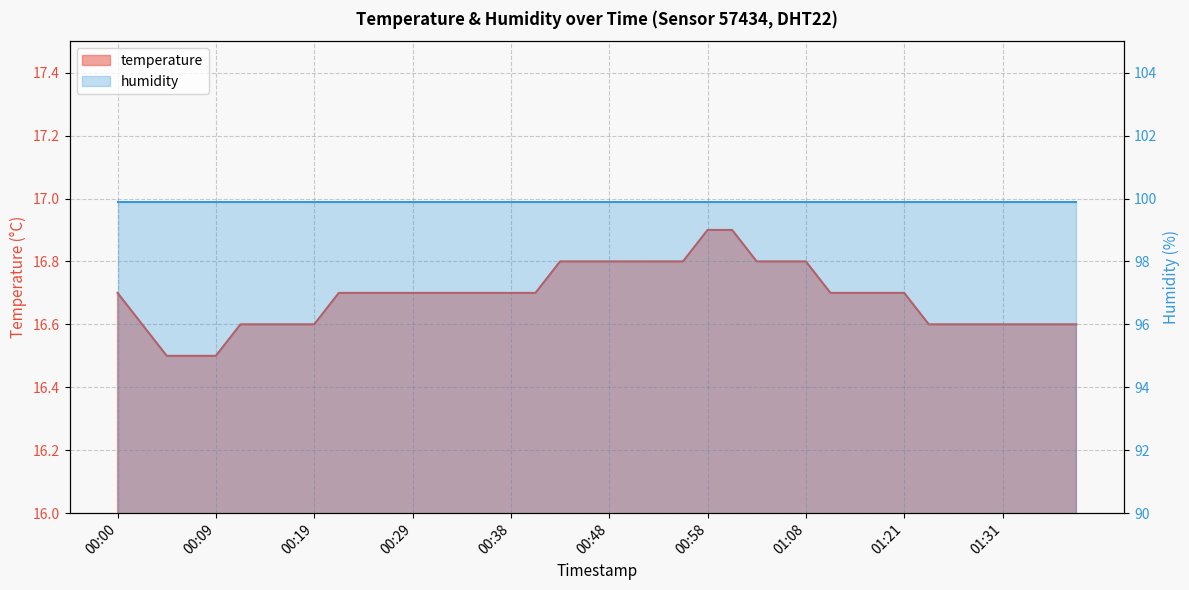

The value at 00:07 is 26.2. True or false?

False